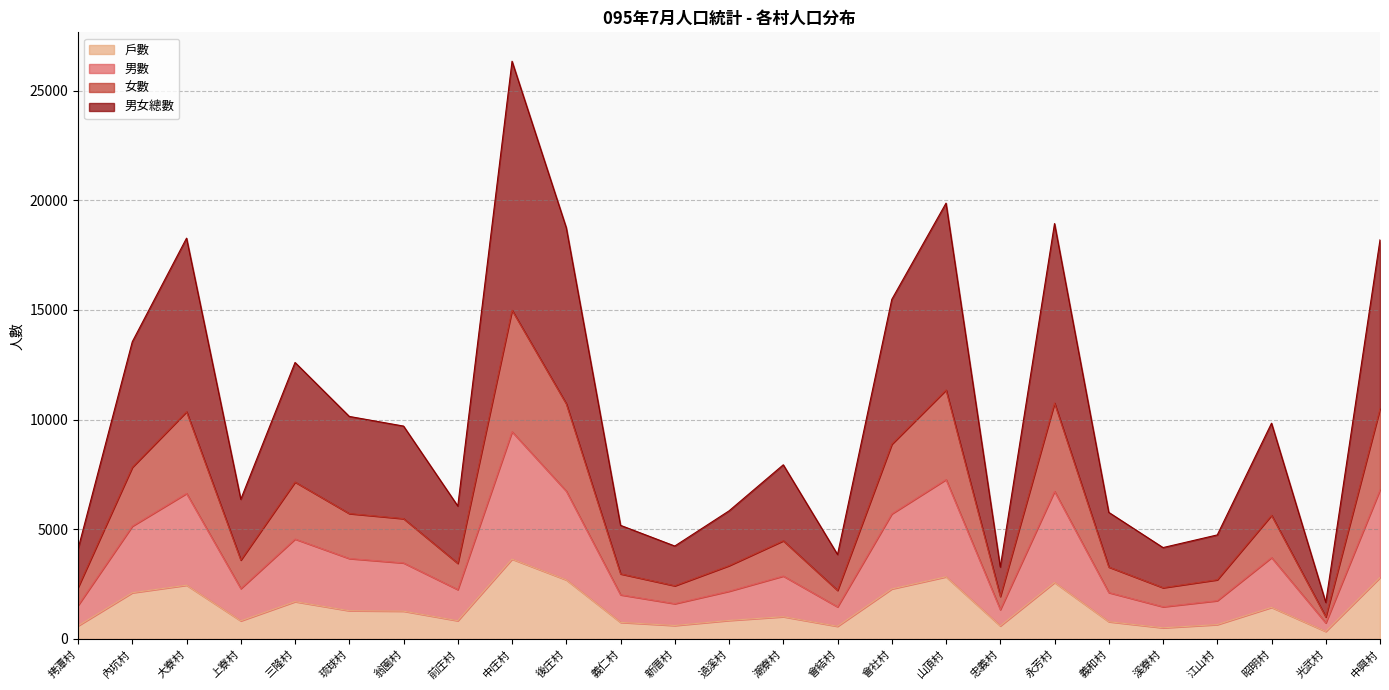

What is the label of the 2nd point from the left?

內坑村